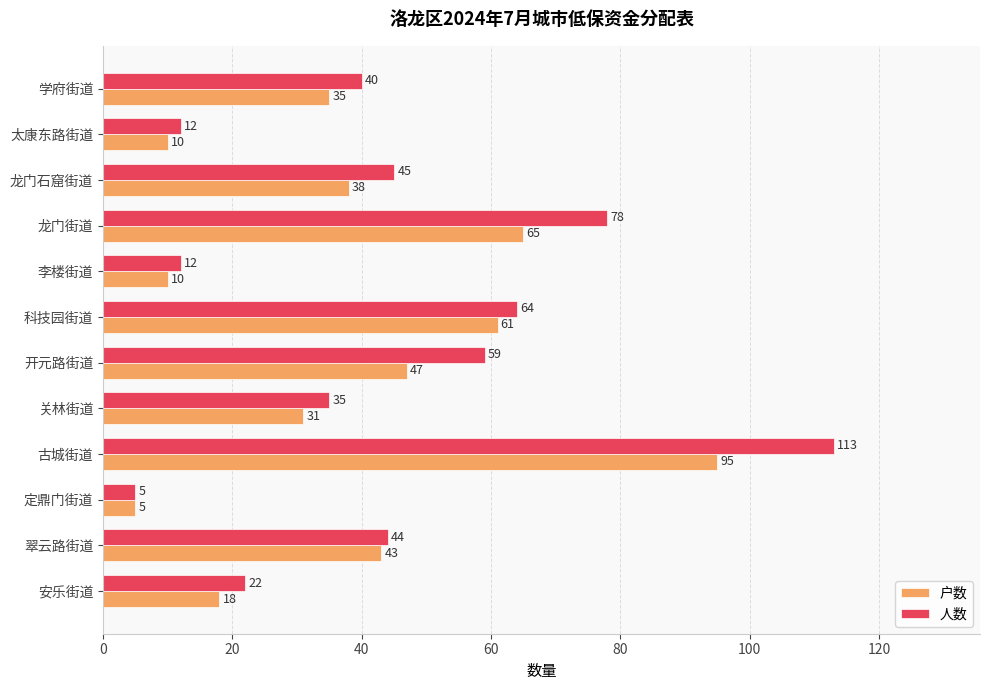

List the series in order of their peak value, lowest first.

户数, 人数